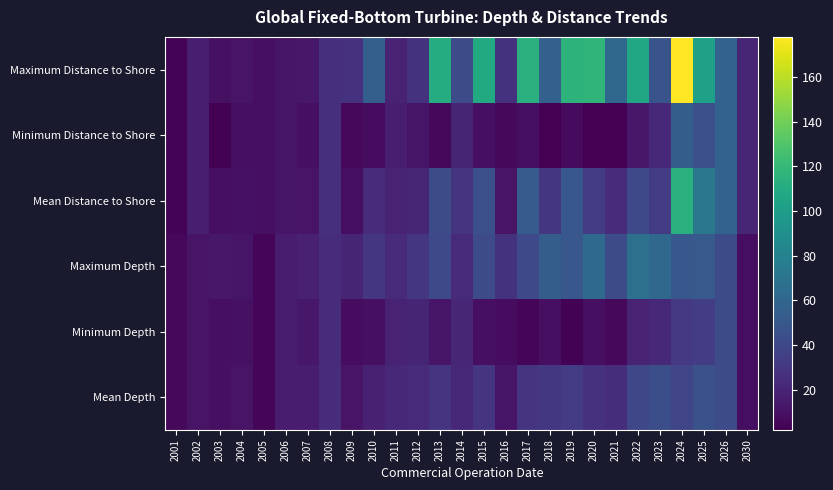

At which category is the sum across all series the highest?

2024